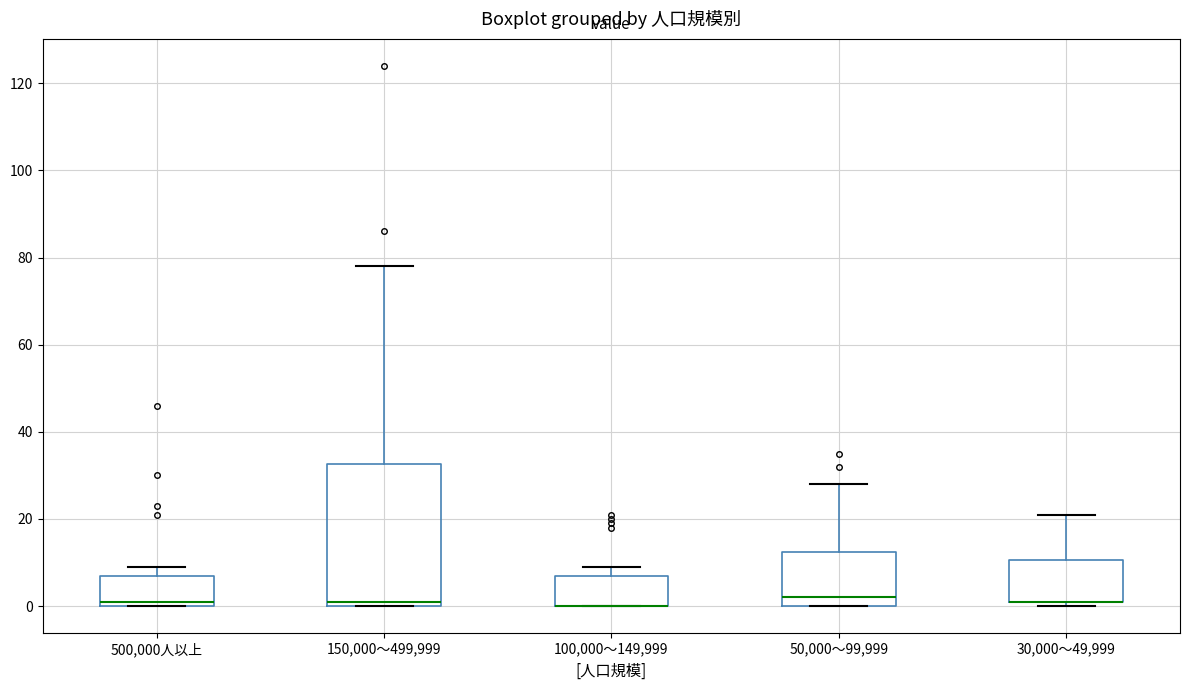

Where is the upper edge of the box for 30,000～49,999 on the y-axis? The values are not printed on the chart, so give them approximately, as read against the axis.

10